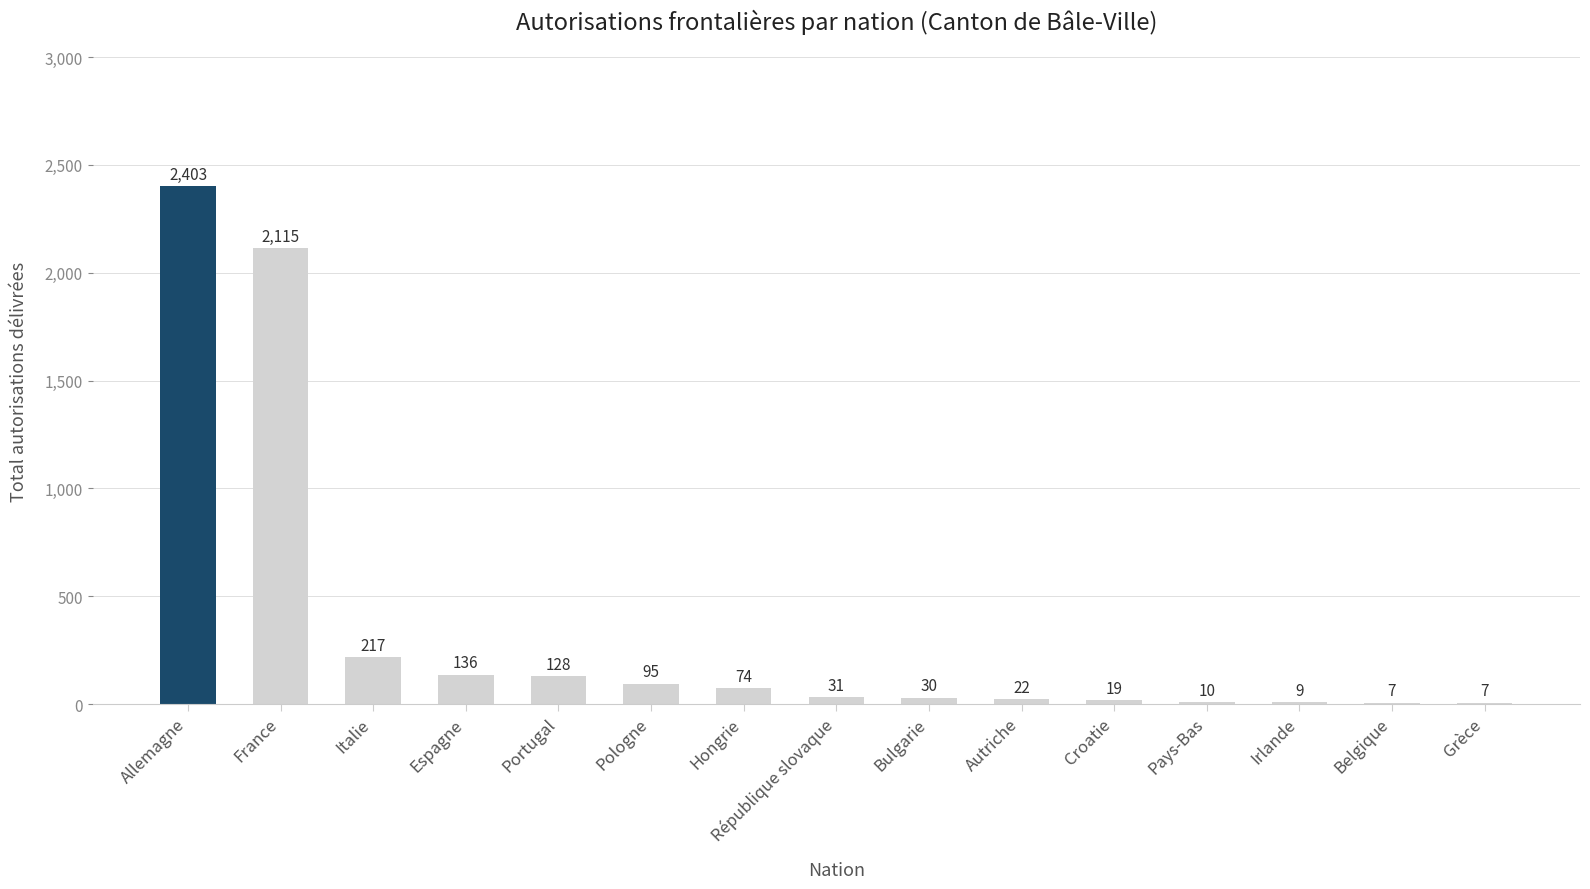

Where is the data nearest to the value 1205?

France